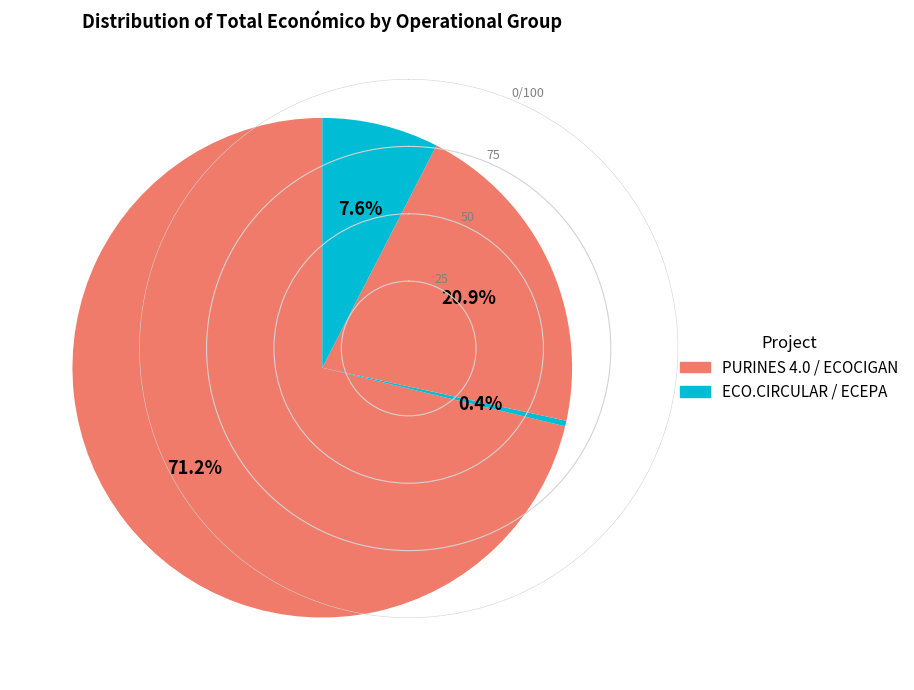

Count the number of slices in the pie.

4